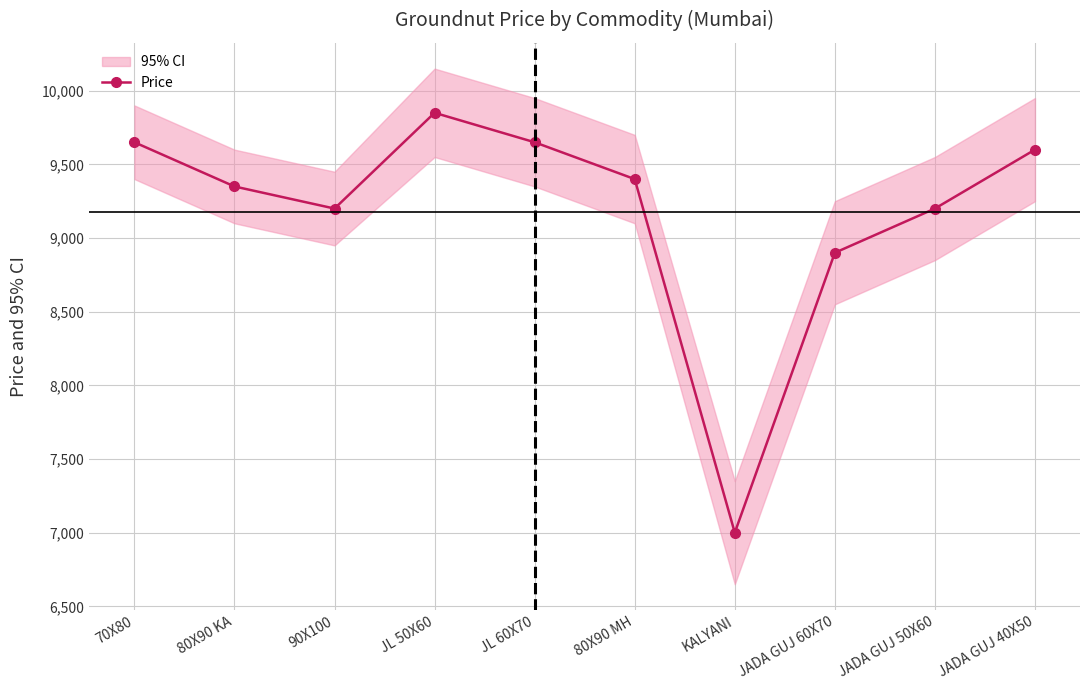

What is the sum of the values at 80X90 KA and JADA GUJ 50X60?

18550